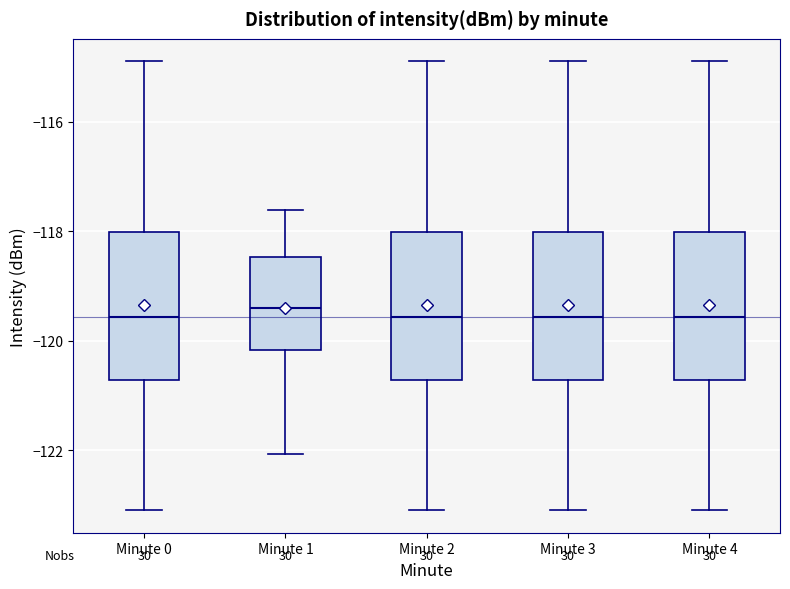

Where is the lower edge of the box for Minute 2 on the y-axis? The values are not printed on the chart, so give them approximately, as read against the axis.

-120.8